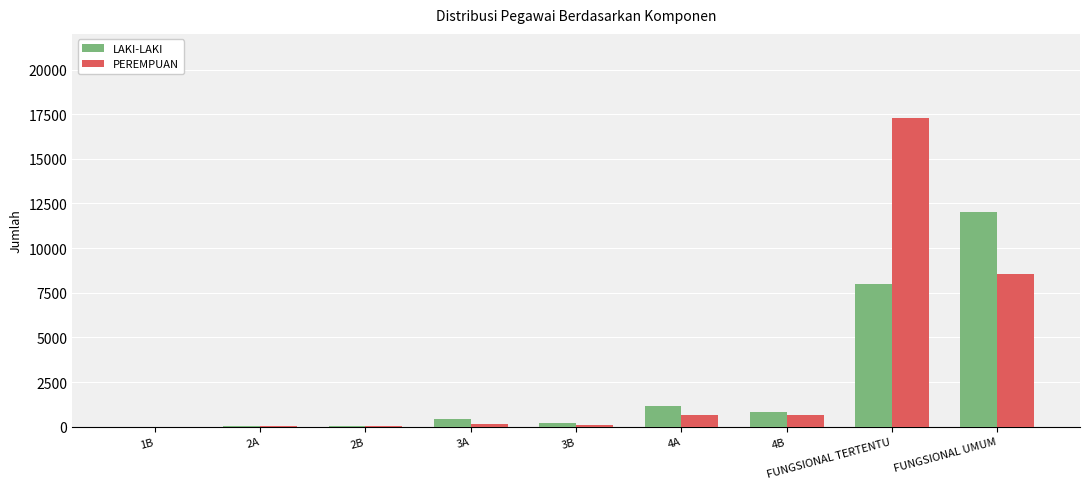

True or false: PEREMPUAN has a value of 30068 at FUNGSIONAL TERTENTU.

False